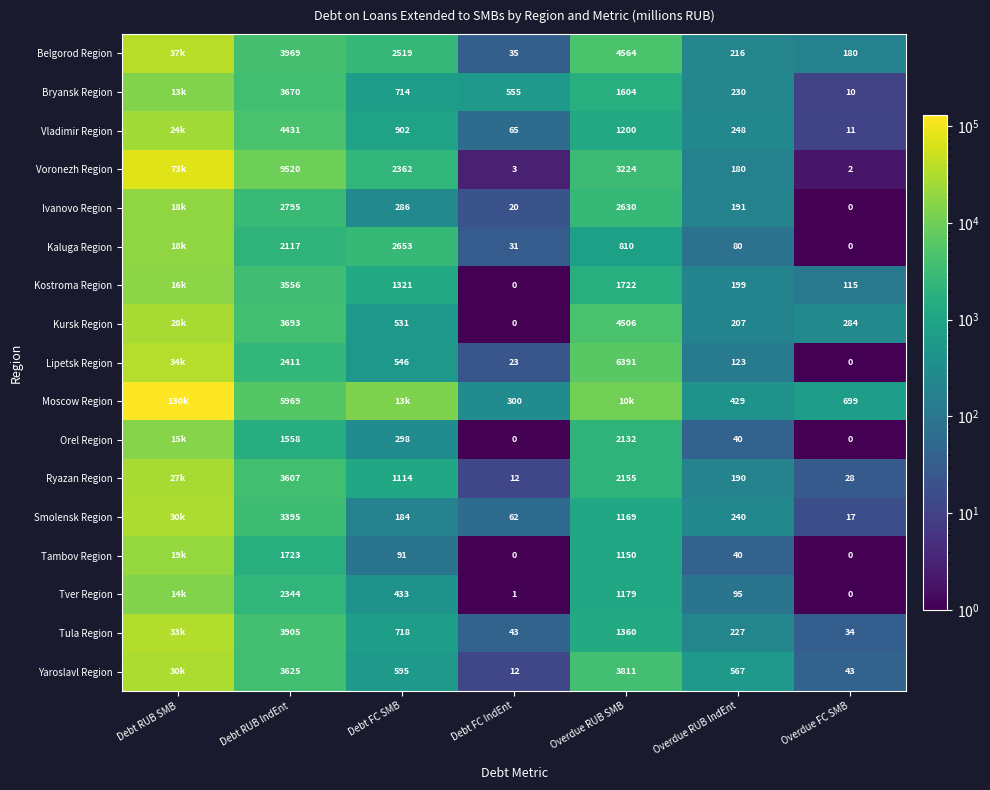

The Kursk Region series shows 5157.1 at Debt RUB IndEnt. True or false?

False